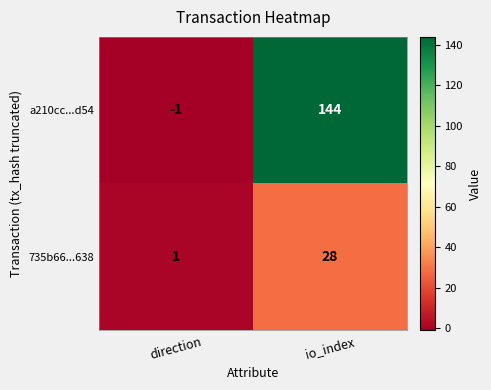

How many distinct data groups are displayed?

2